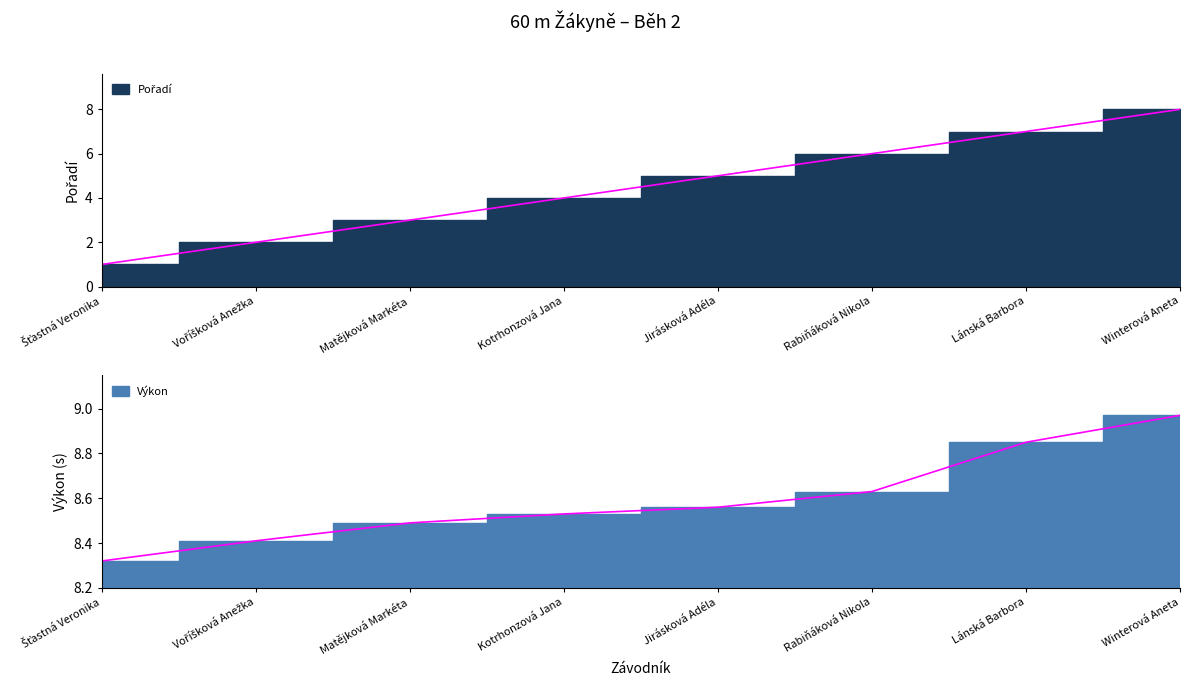

True or false: Pořadí and Výkon cross at least once.

False